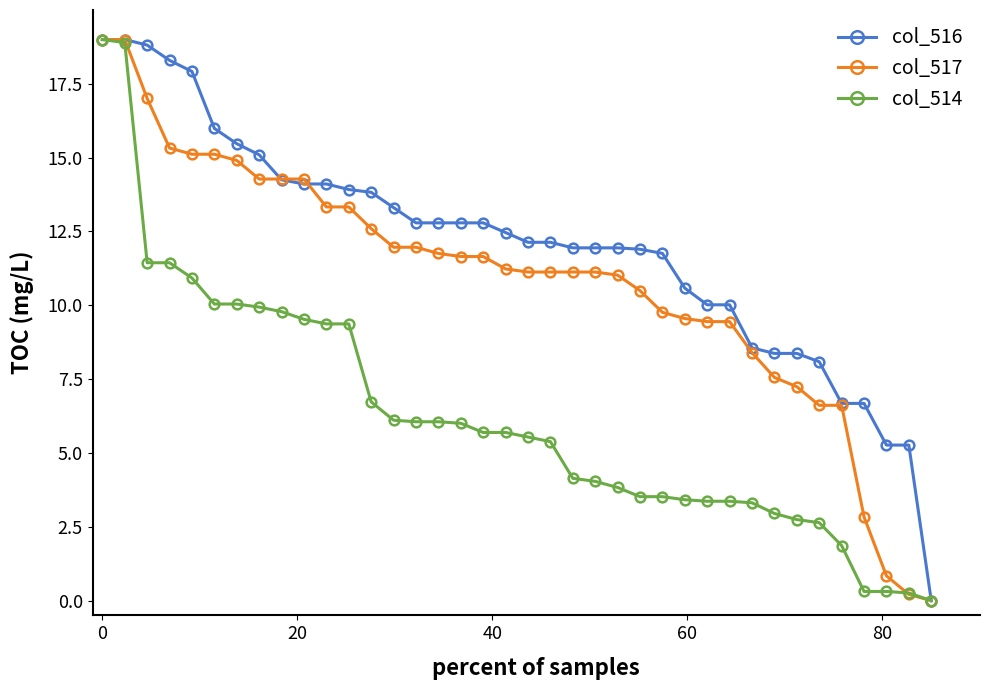

What is the value of the col_516 point at the 32nd from the left?

8.4